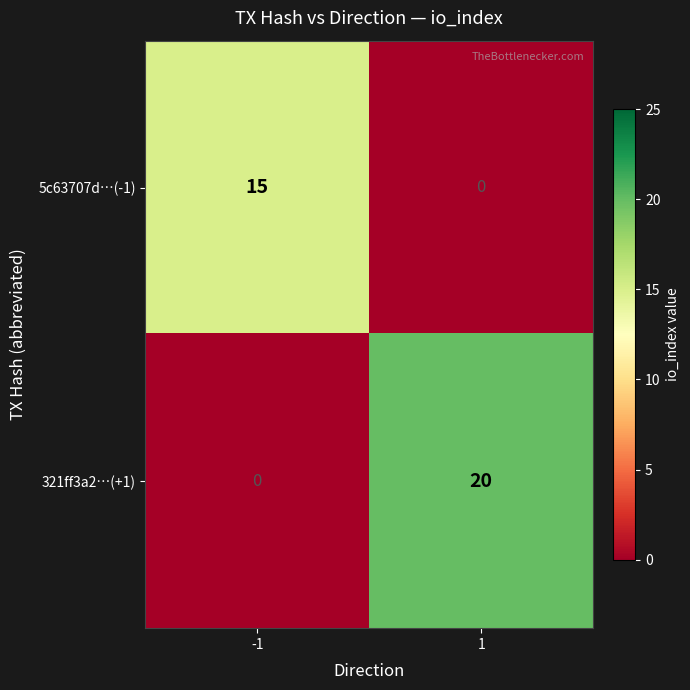

Reading left to right, transcribe all the data shown in this chart.

5c63707d…(-1): -1=15	1=0
321ff3a2…(+1): -1=0	1=20